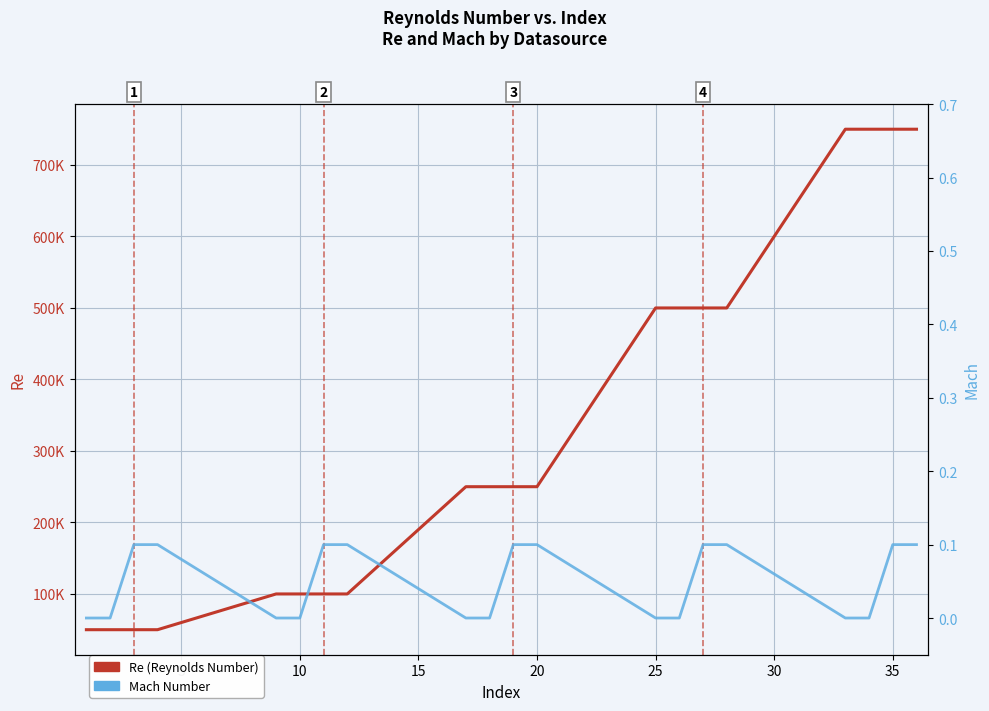

True or false: Mach Number and Re (Reynolds Number) intersect in this chart.

False